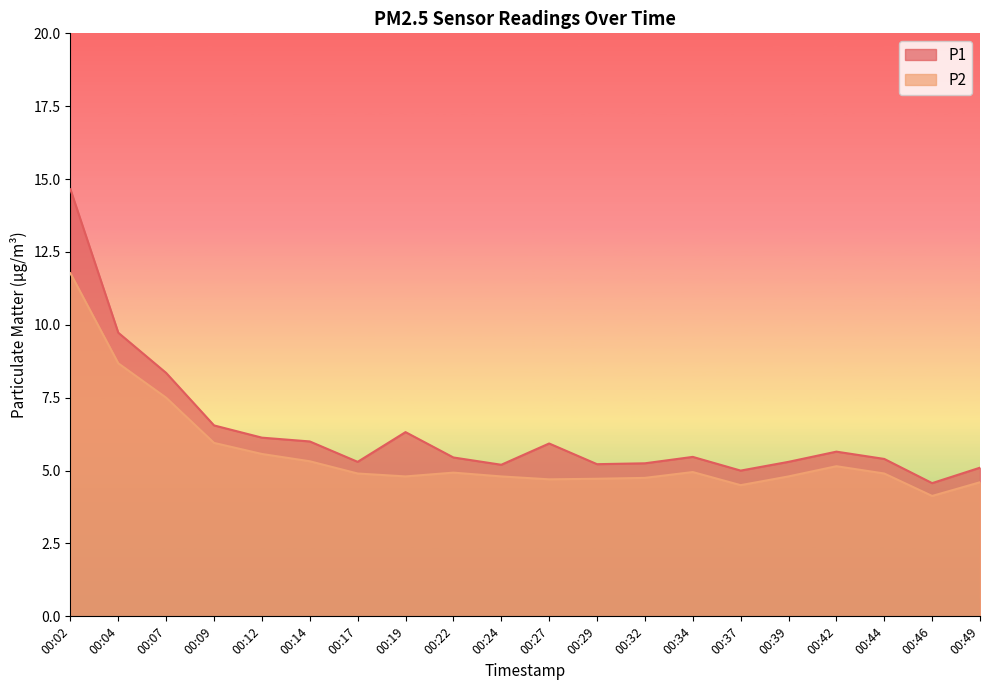

Read the P1 value at 00:44.

5.4